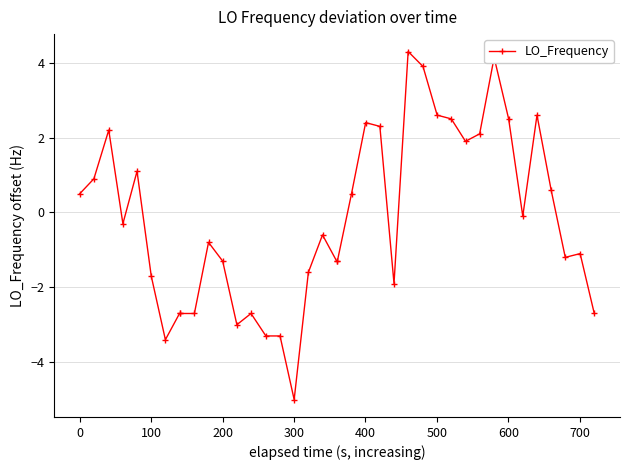

Reading left to right, list all the values displayed in this chart.

0.5	0.9	2.2	-0.3	1.1	-1.7	-3.4	-2.7	-2.7	-2.7	-0.8	-1.3	-3.0	-2.7	-3.3	-3.3	-5.0	-1.6	-0.6	-1.3	-1.3	0.5	2.4	2.3	-1.9	4.3	3.9	2.6	2.5	1.9	2.1	4.1	4.1	2.5	-0.1	2.6	0.6	-1.2	-1.1	-2.7